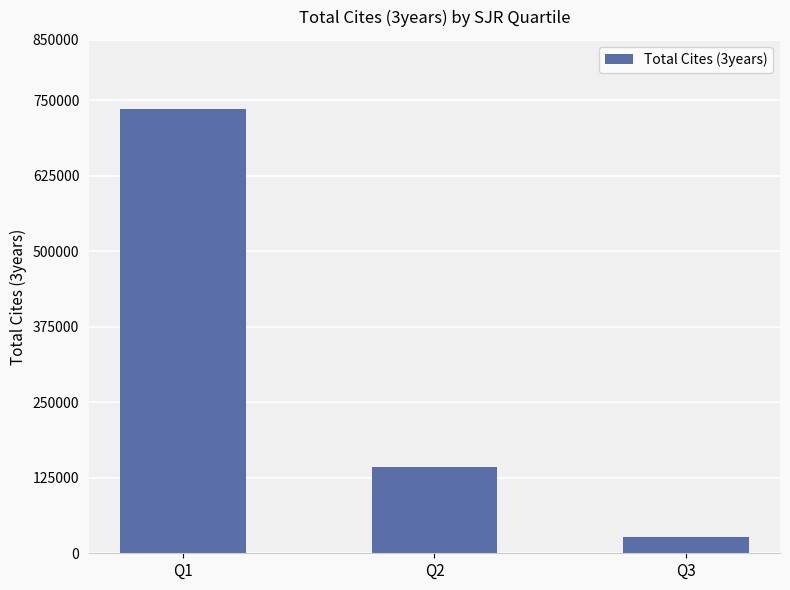

What value does the data have at Q2, to the nearest 100?

142100